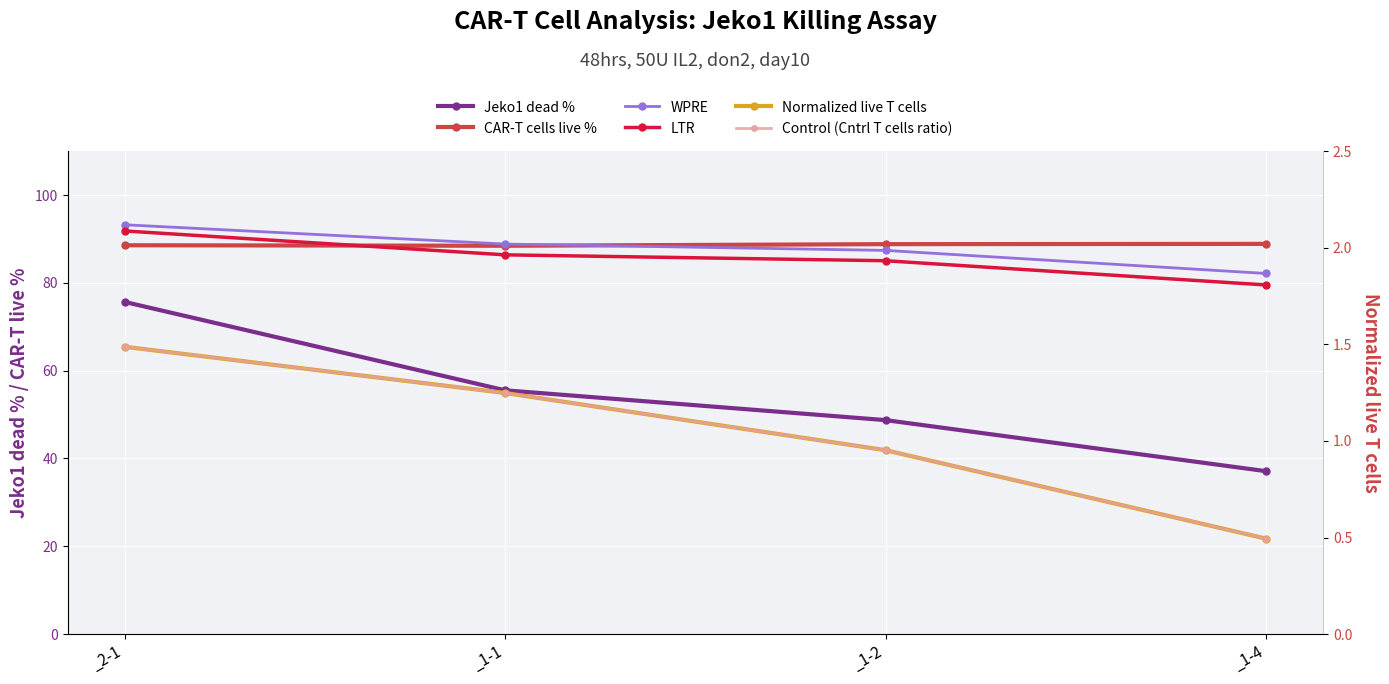

The Control (Cntrl T cells ratio) series shows 0.7 at _1-4. True or false?

False